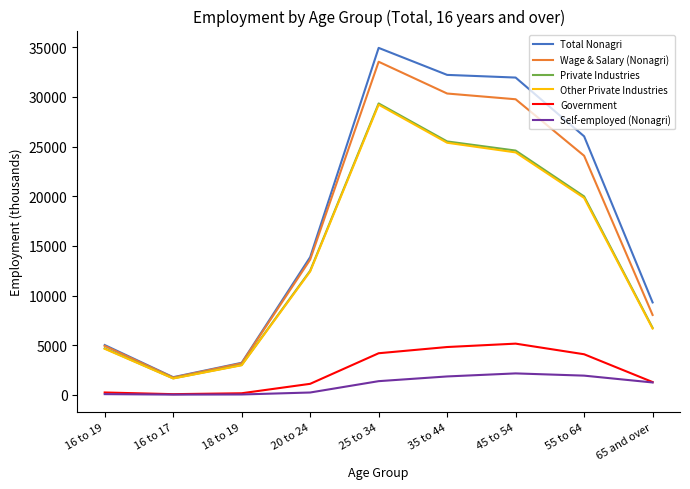

Where is Private Industries nearest to the value 15507?

20 to 24